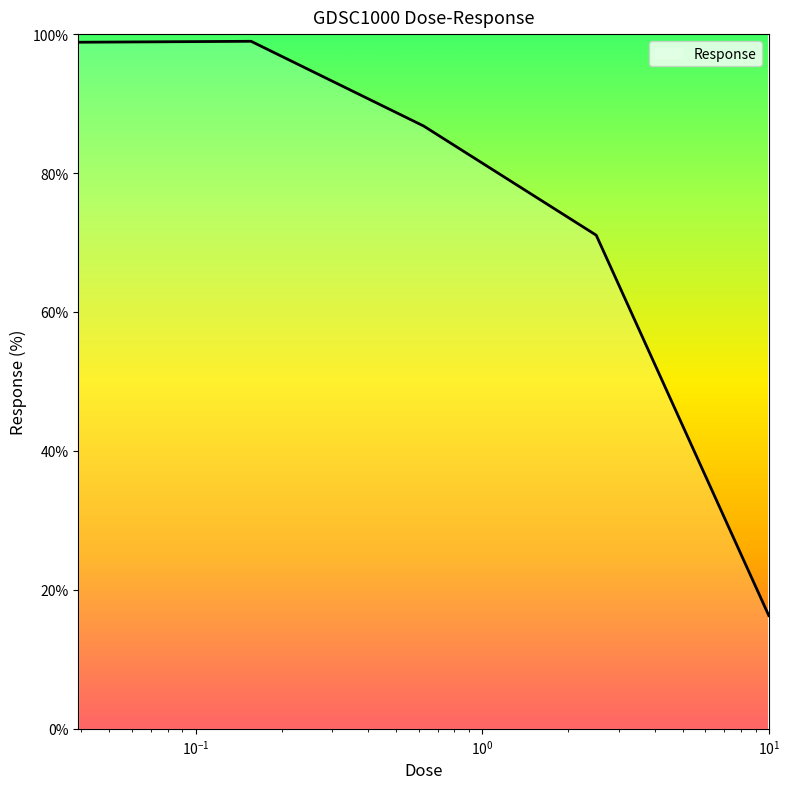

True or false: there are more than 2 points higher than both neighbors.

False